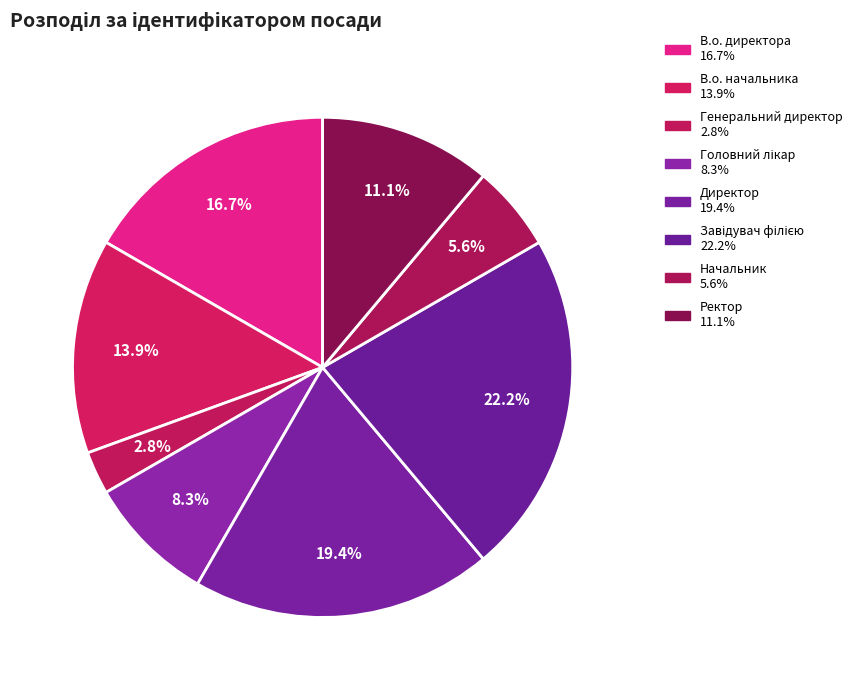

Combined, do Начальник and В.о. директора account for over 50%?

No